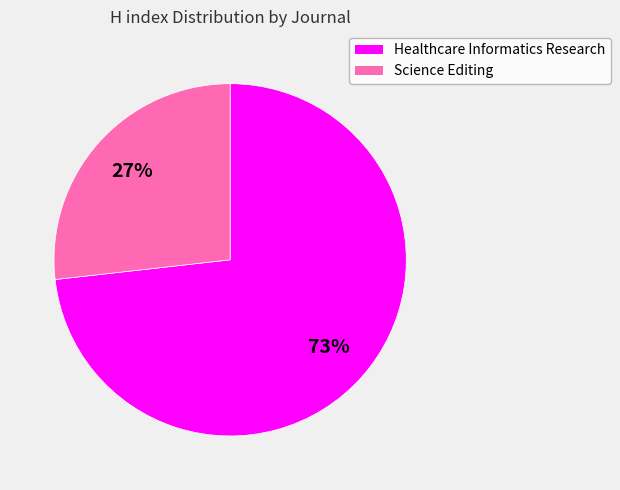

Rank the categories by value from lowest to highest.

Science Editing, Healthcare Informatics Research